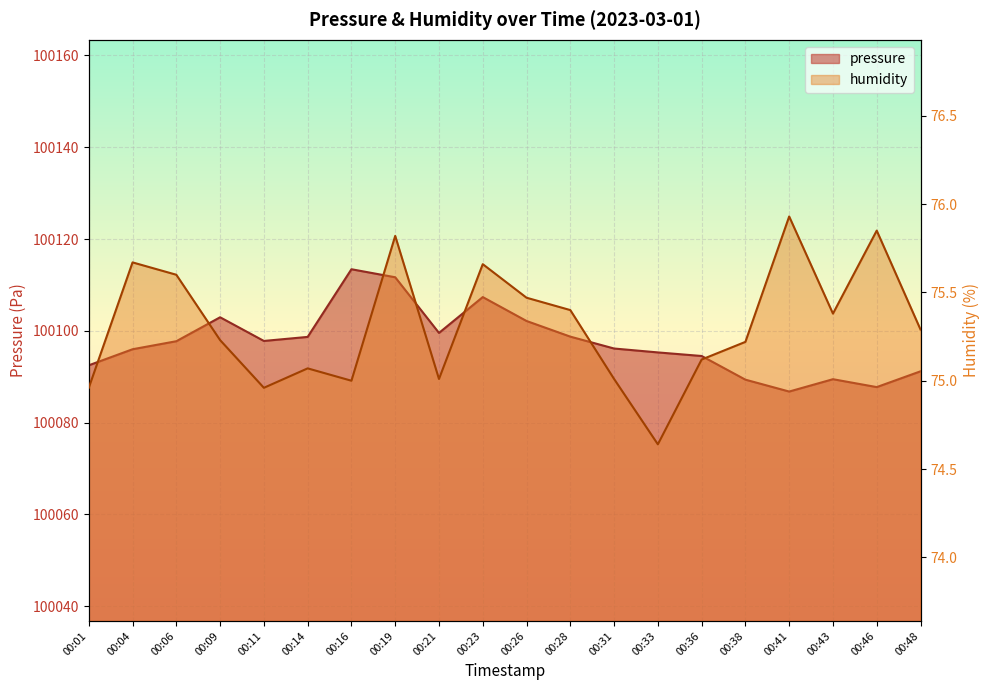

At which label is pressure closest to 100100?

00:21